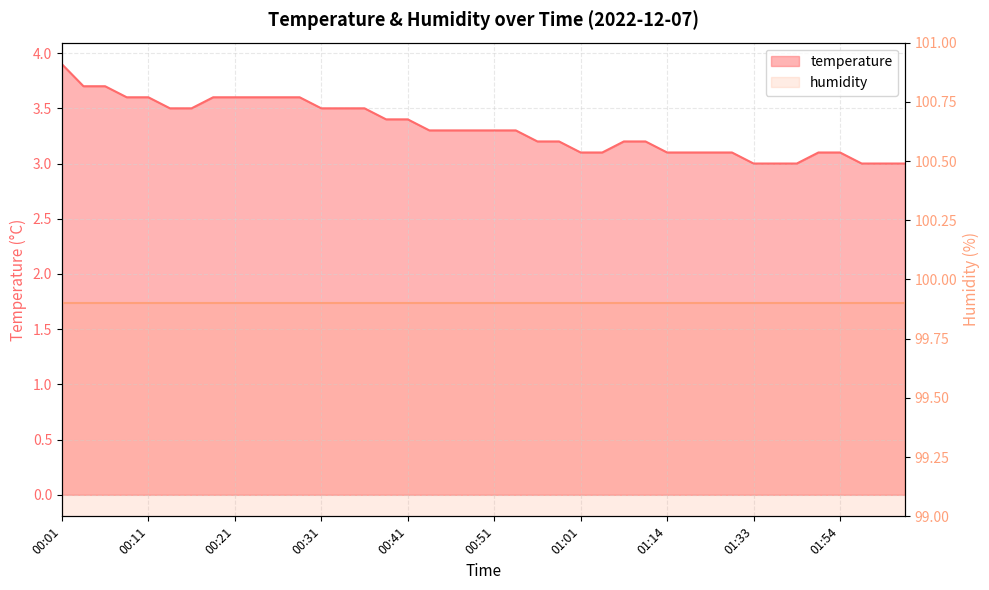

Which label corresponds to the largest value in the chart?

00:01